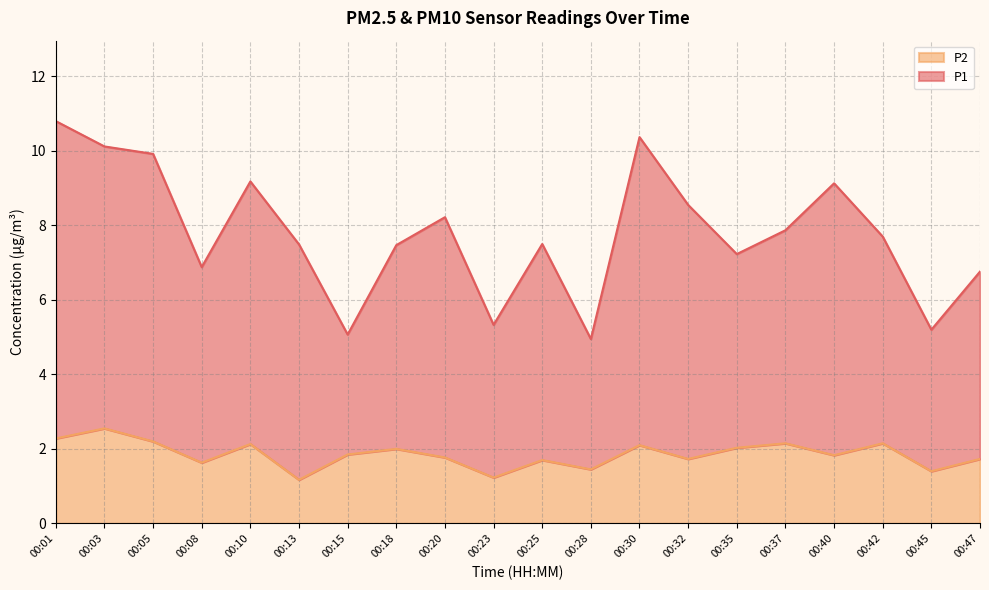

Where is the first local maximum for P1?

00:10